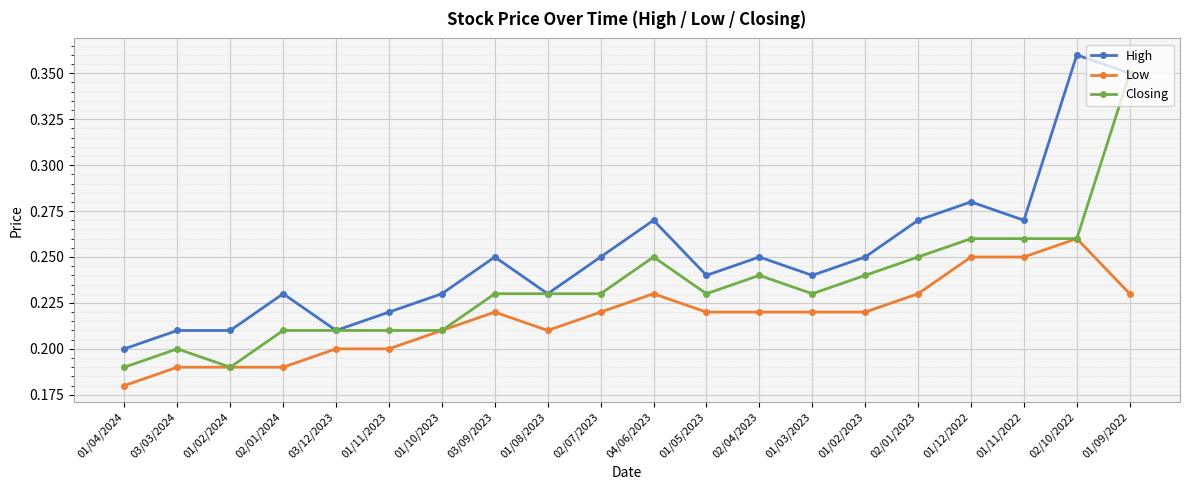

True or false: Low has more than 1 points higher than both neighbors.

True